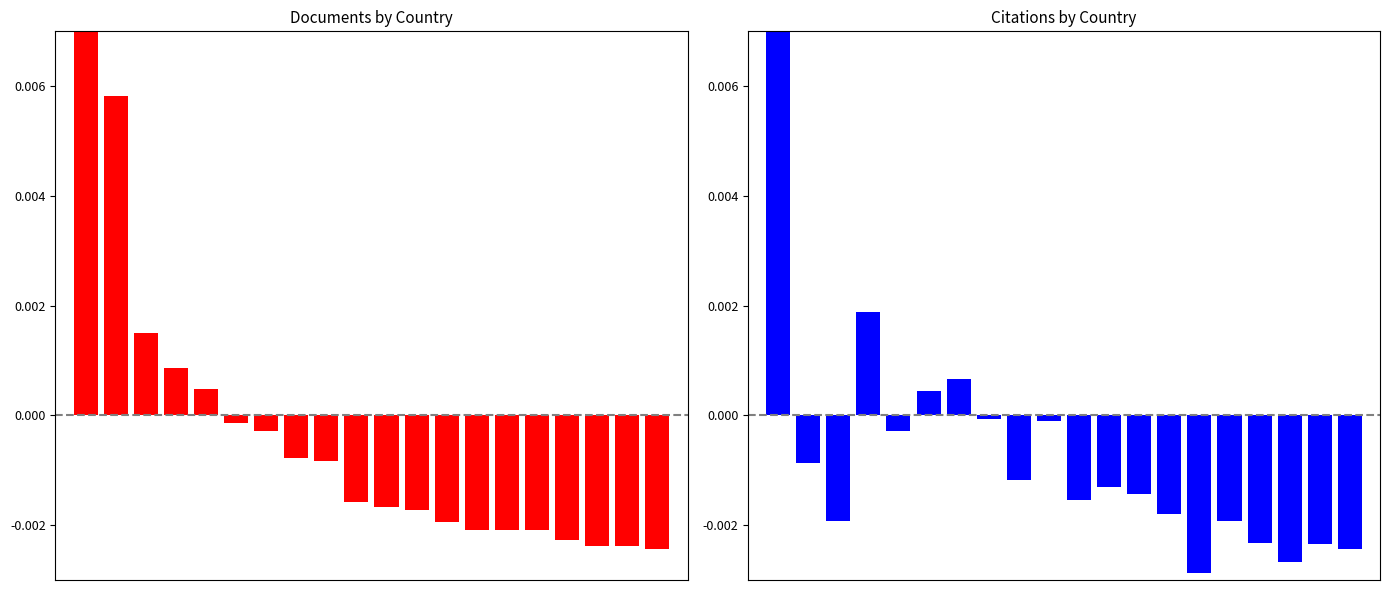

How many bars are there in each group?

2